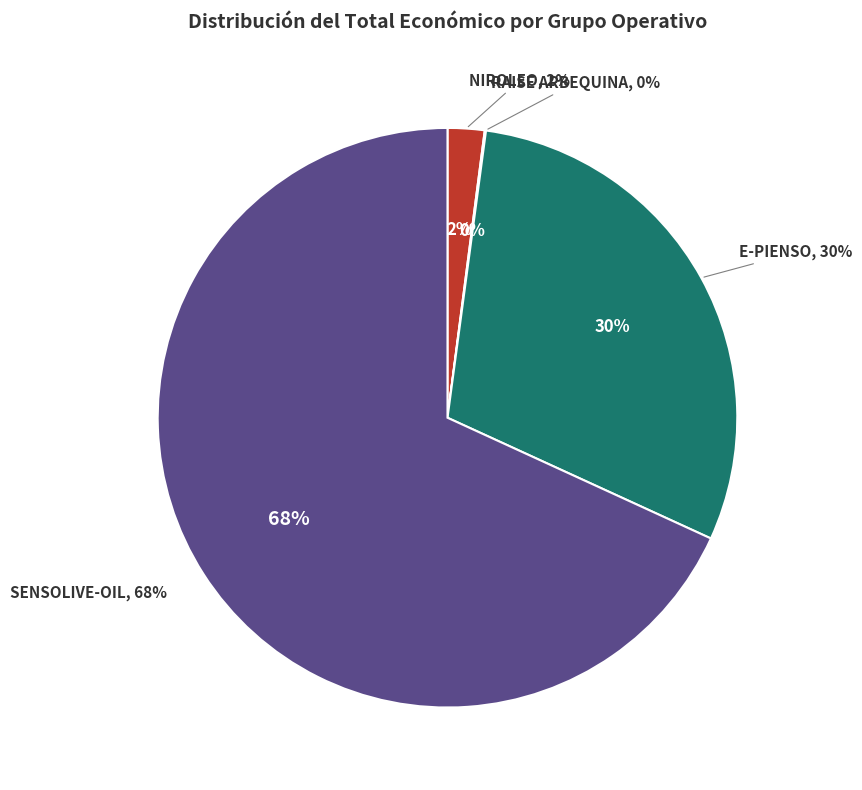

Which category has the smallest portion of the pie?

RAISE ARBEQUINA